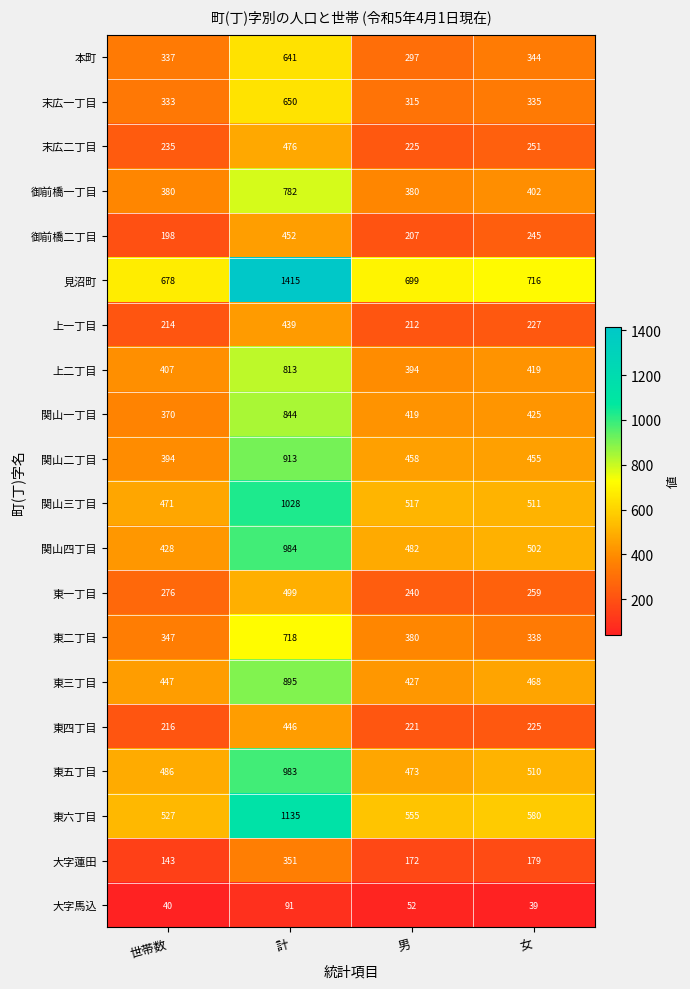

Between 計 and 女, which series saw the biggest shift?

見沼町